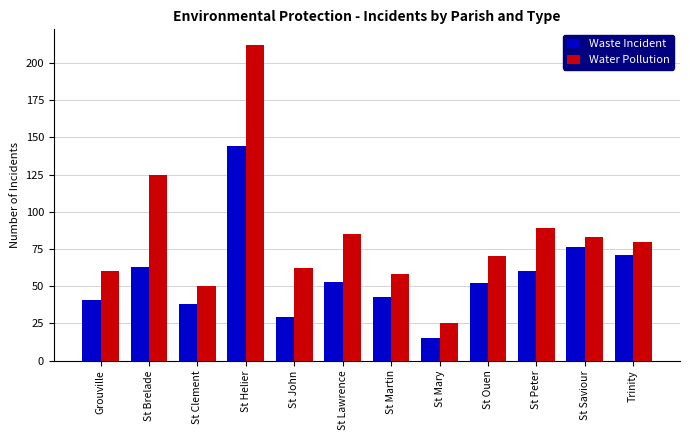

At which label is Waste Incident closest to 79?

St Saviour